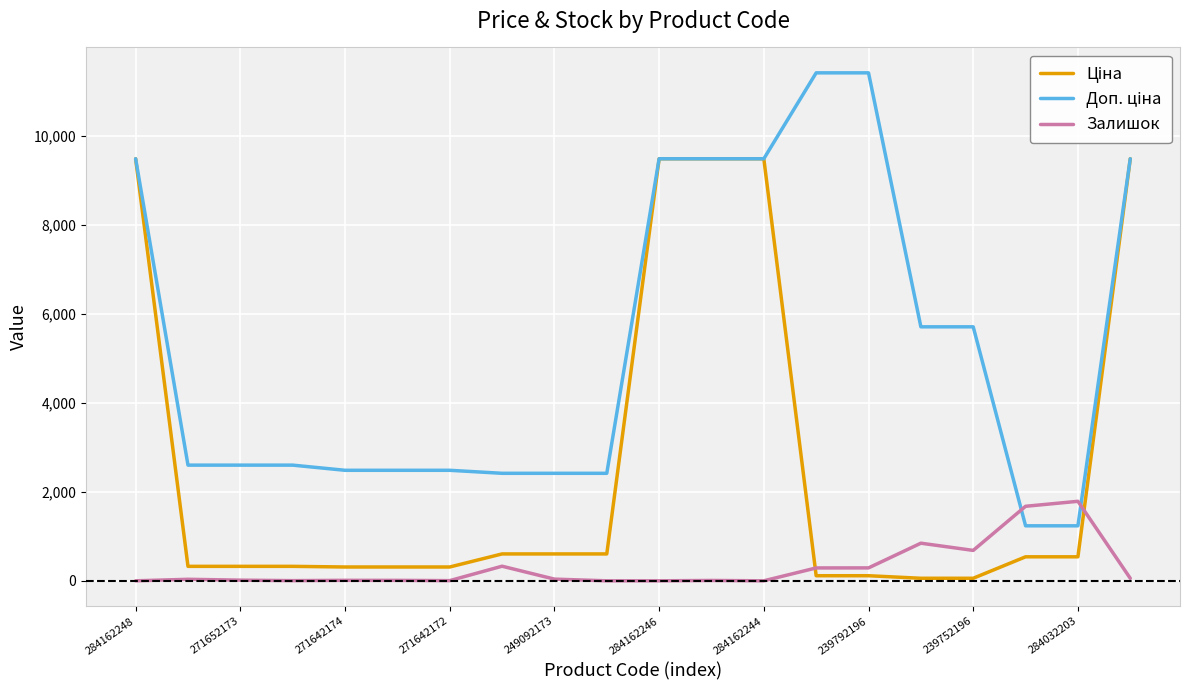

At which category does the chart reach its peak across all series?

13